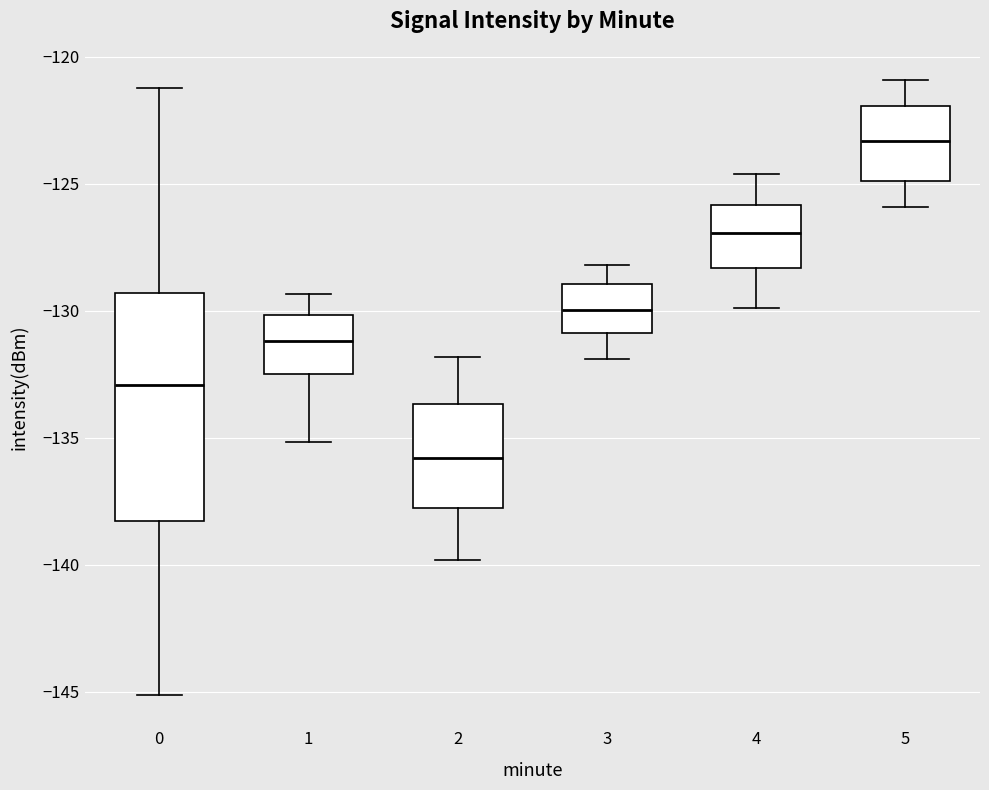

Where does the median line of the box at x = 3 sit on the y-axis? The values are not printed on the chart, so give them approximately, as read against the axis.

-130.0